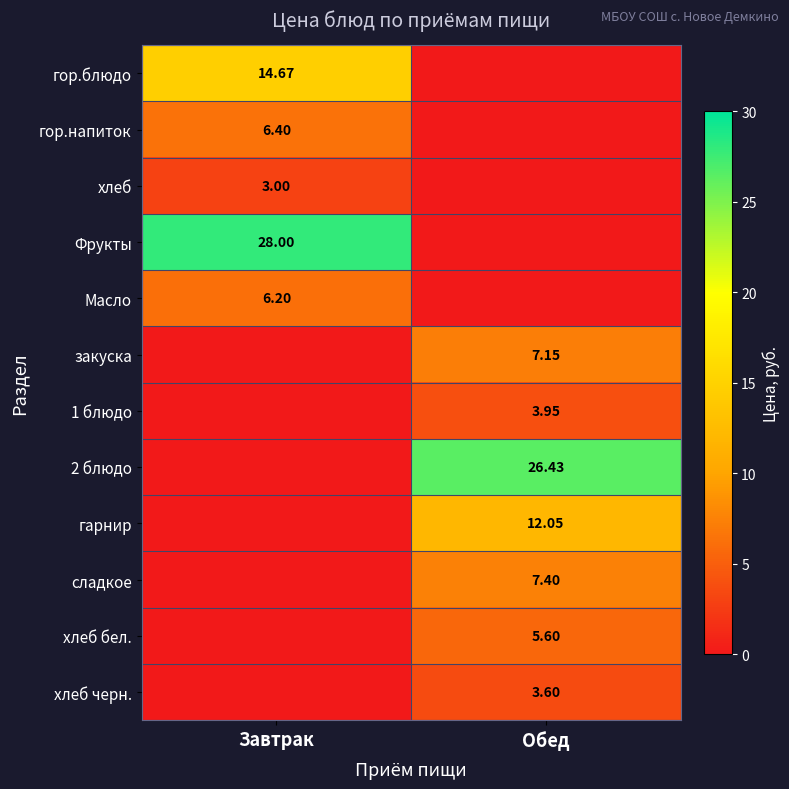

At which label is хлеб closest to 1?

Обед